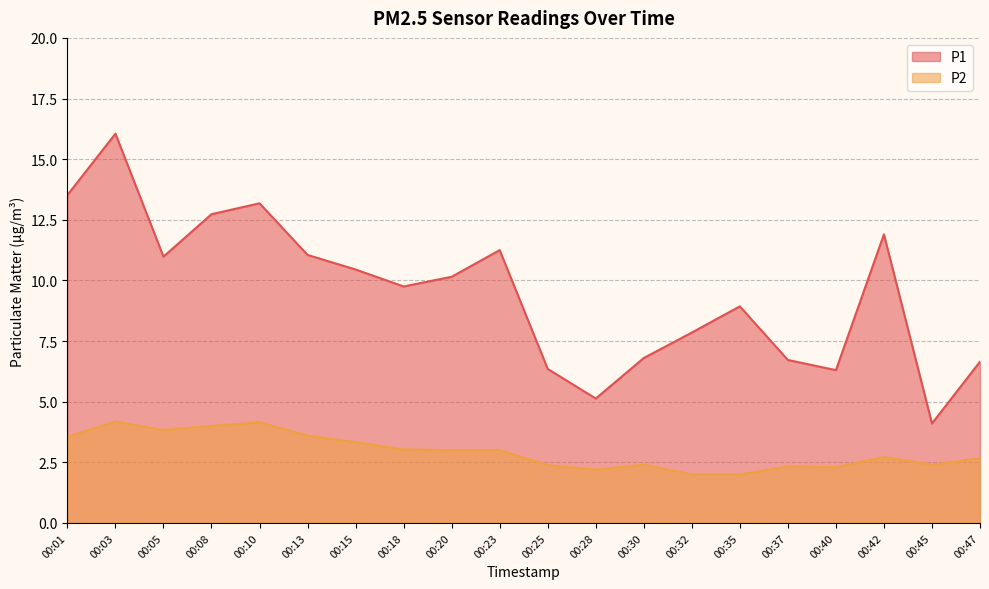

Does the chart have visible grid lines?

Yes